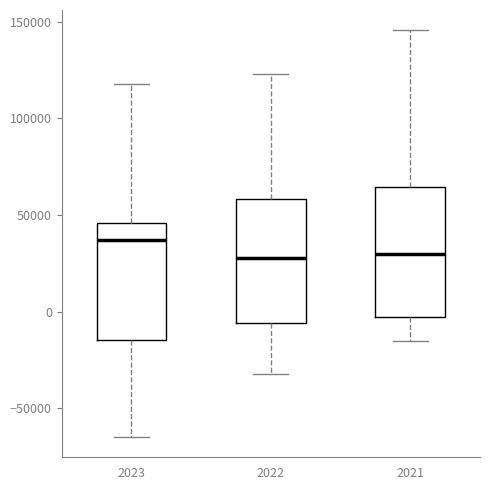

Where does the upper whisker of the box at x = 2022 end on the y-axis? The values are not printed on the chart, so give them approximately, as read against the axis.

125000